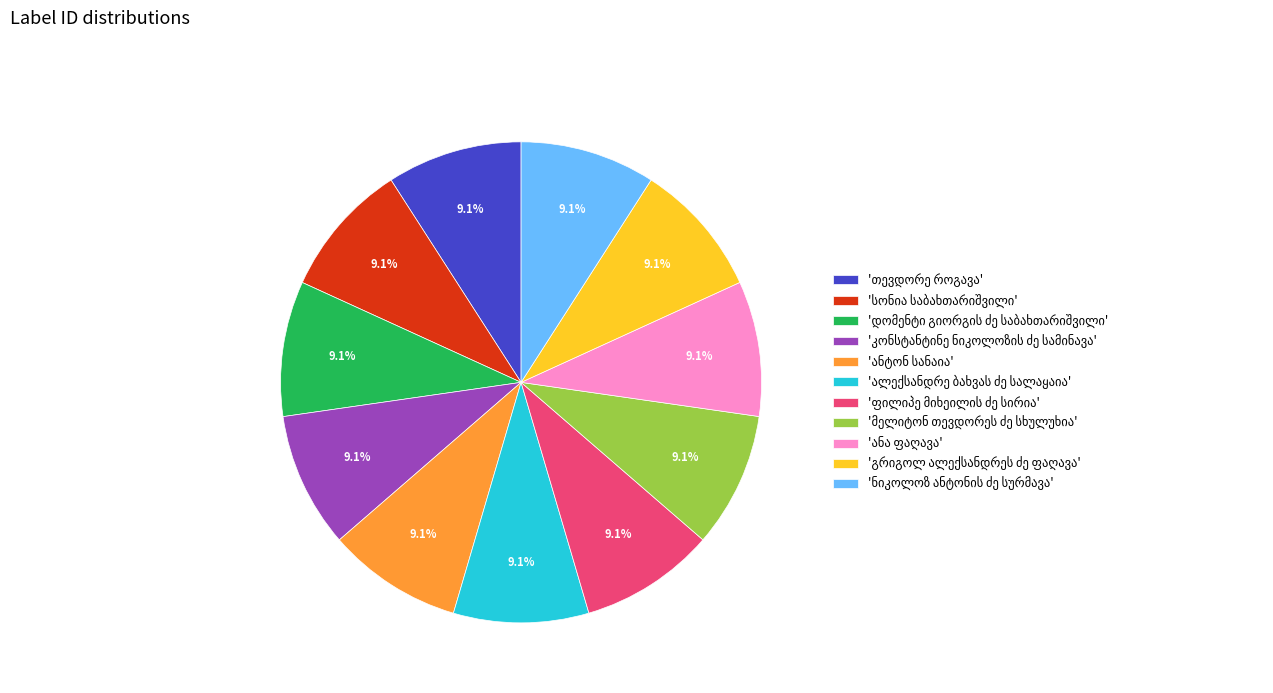

Count the number of slices in the pie.

11